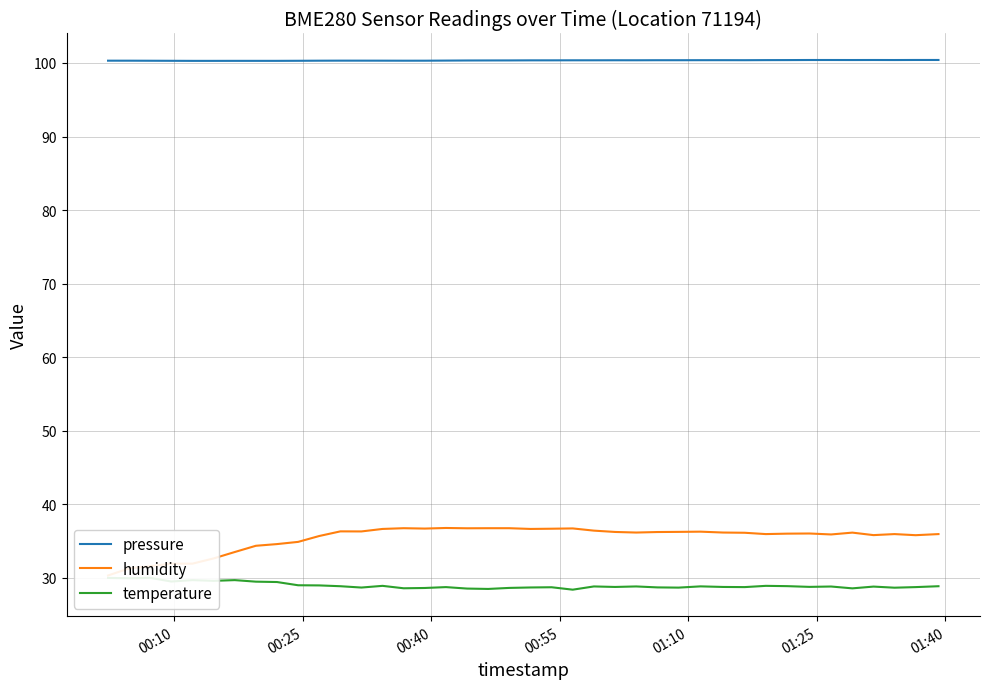

What is the difference between the maximum and second lowest values in the pressure series?

0.1